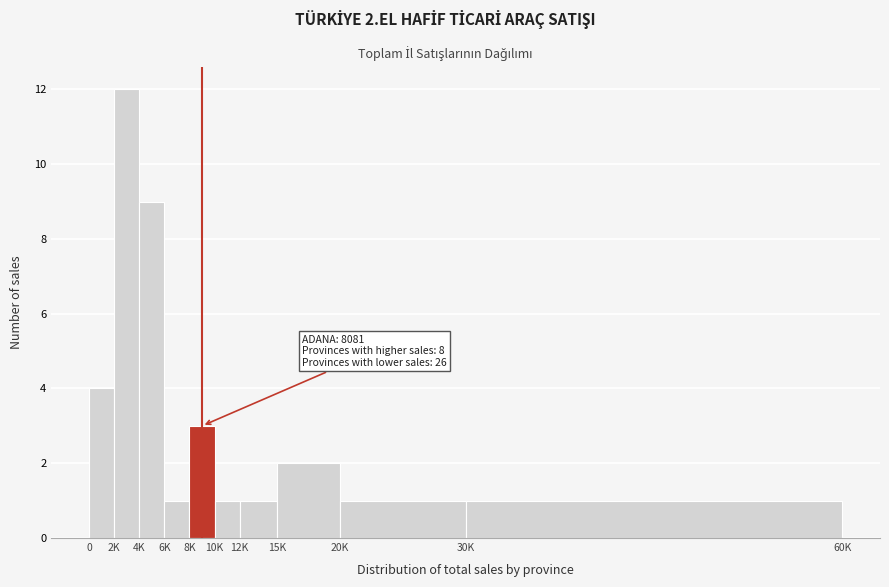

Reading left to right, extract all data points from this chart.

4	12	9	1	3	1	1	2	1	1